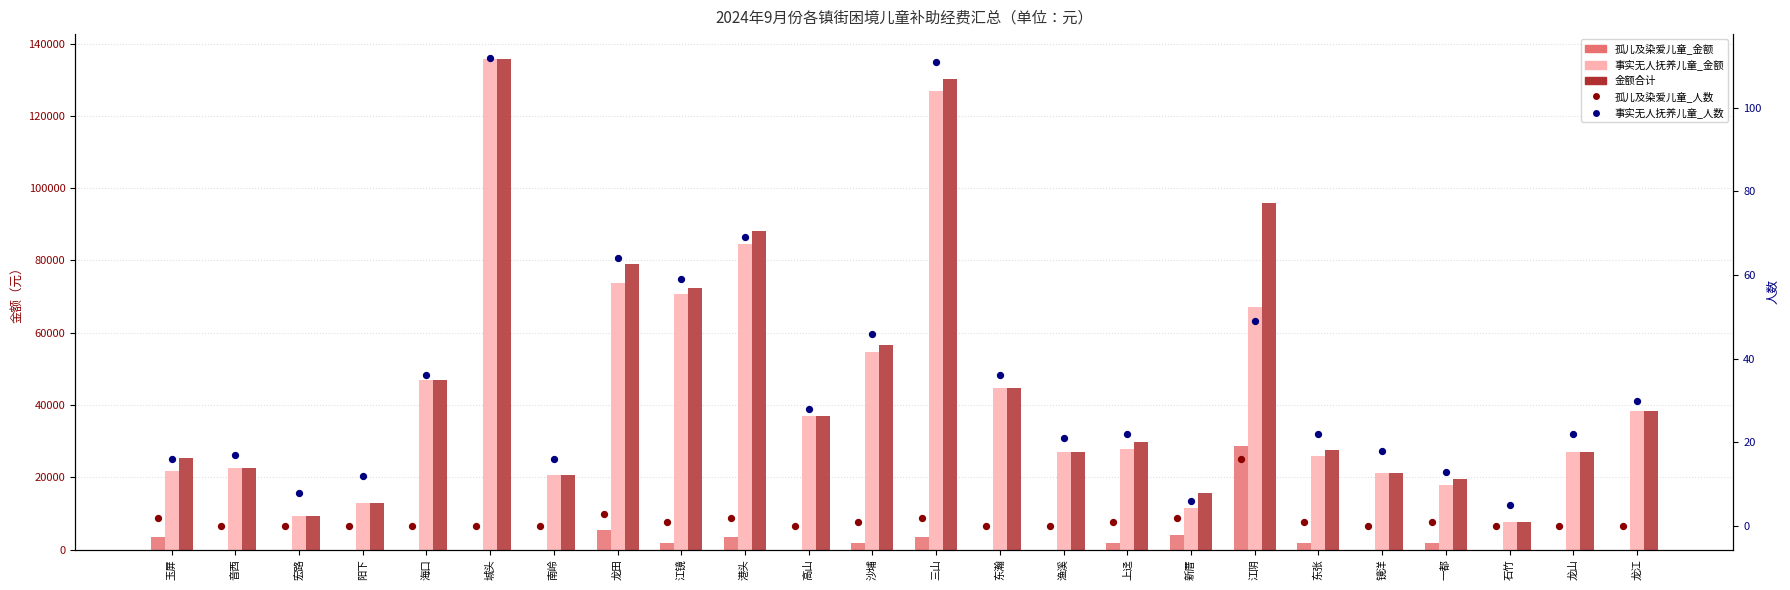

What is the total value across all series at 海口?

93614